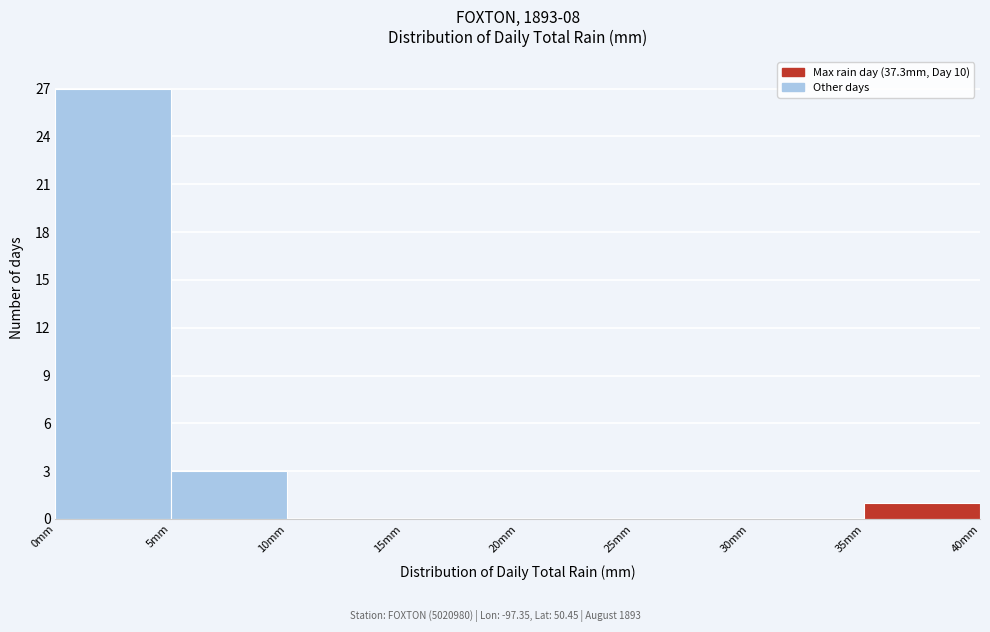

Reading left to right, list every bar in this chart as the range it spans on the x-axis followed by its height. The values are not printed on the chart, so give them approximately, as read against the axis.

0 to 5: 27
5 to 10: 3
10 to 15: 0
15 to 20: 0
20 to 25: 0
25 to 30: 0
30 to 35: 0
35 to 40: 1